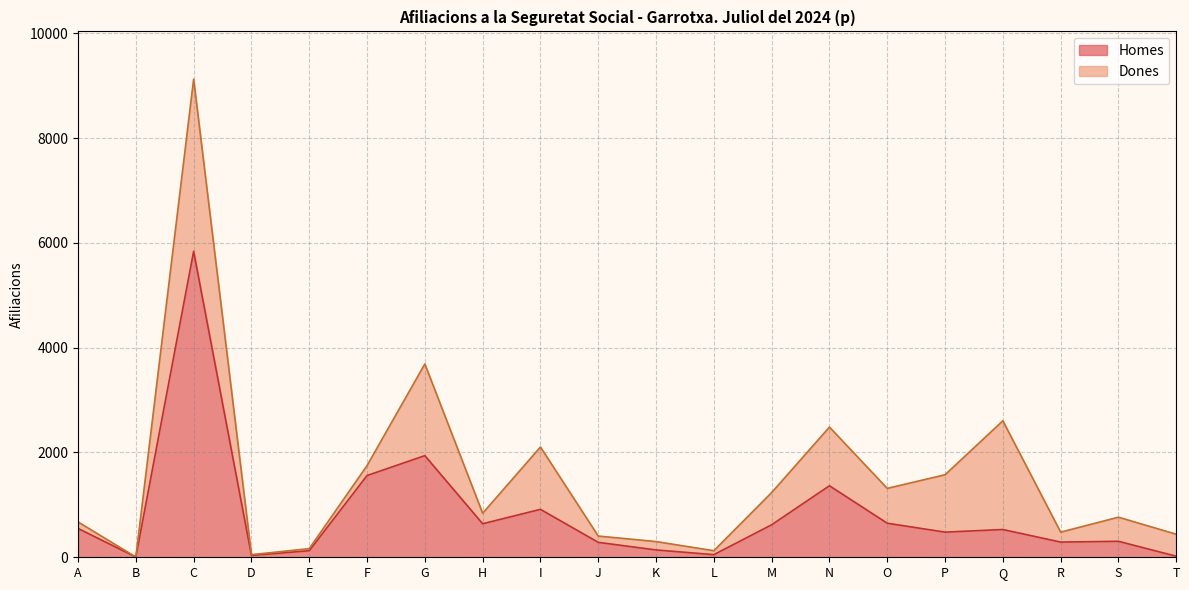

What is the average value?

817